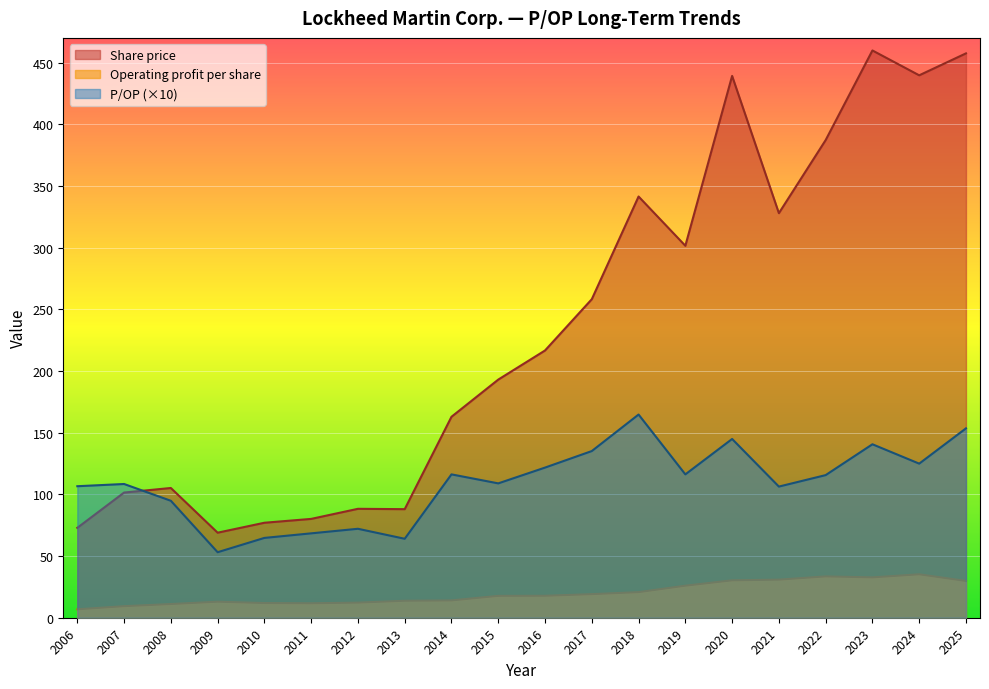

What is the difference between the maximum and minimum values in the Share price series?

390.9